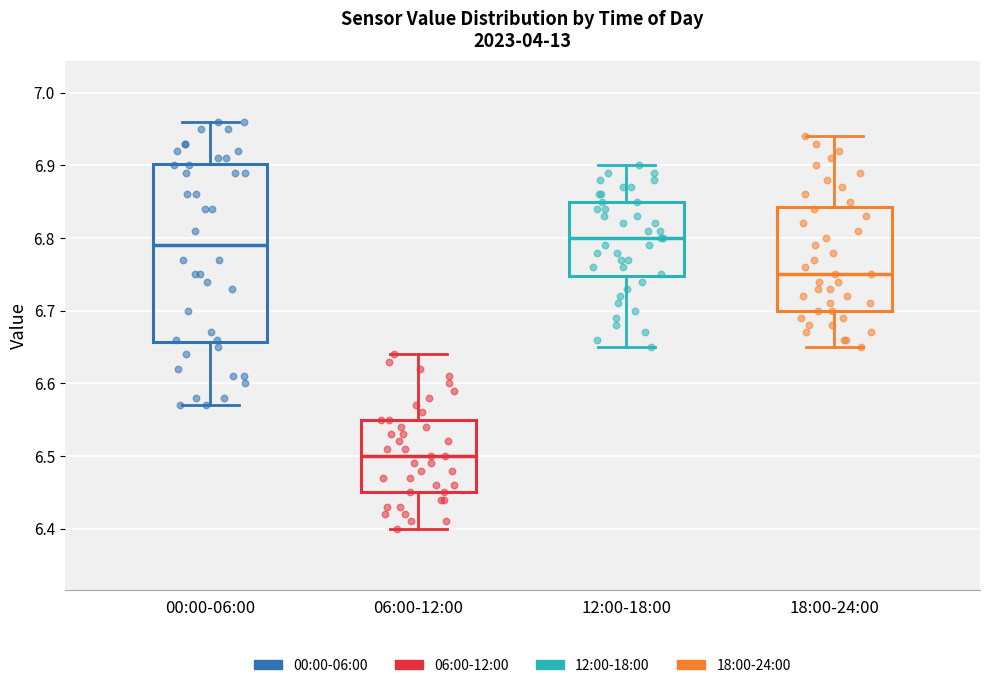

Which box is the tallest, from its lower edge to its upper edge?

00:00-06:00